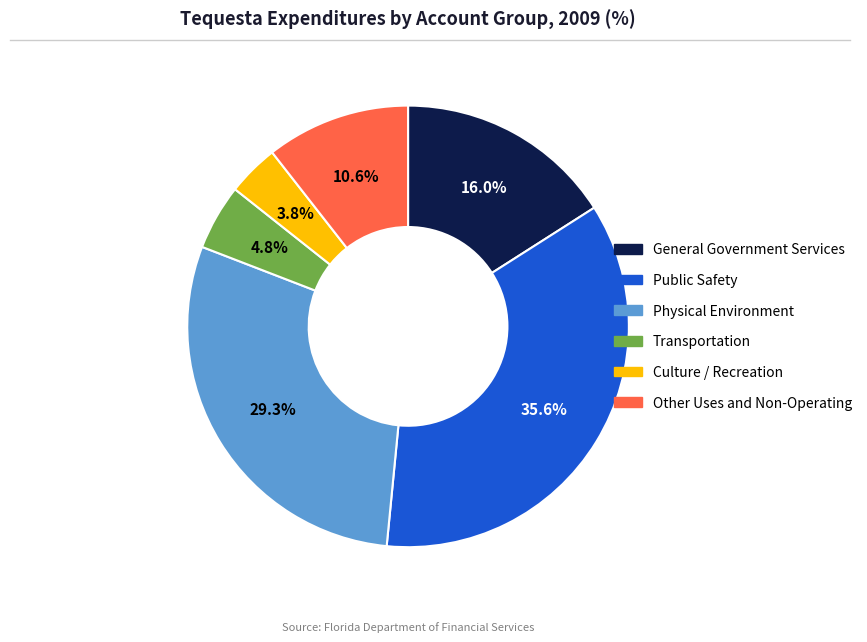

Approximately how many times larger is the value at Transportation compared to General Government Services?

0.3